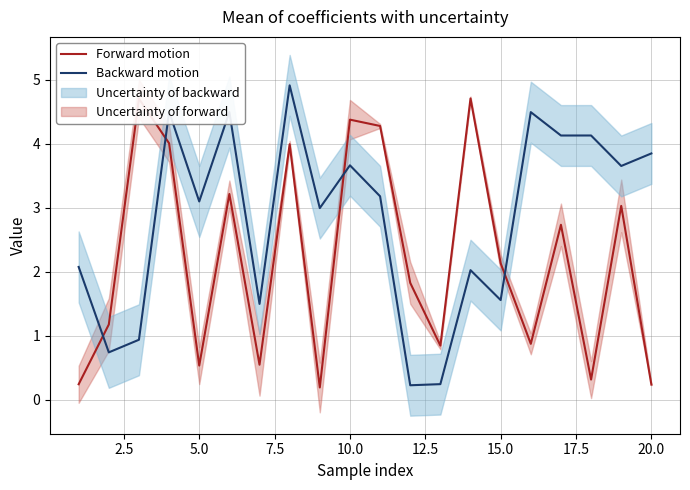

How many intersections are there between Forward motion and Backward motion?

4